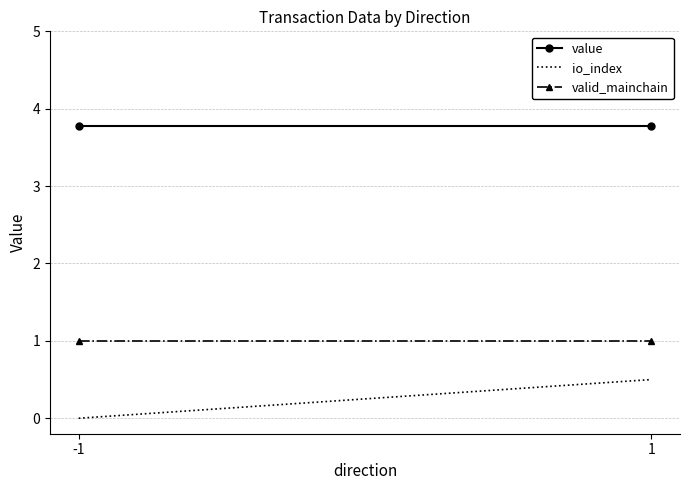

What are all the series names shown in the legend?

value, io_index, valid_mainchain